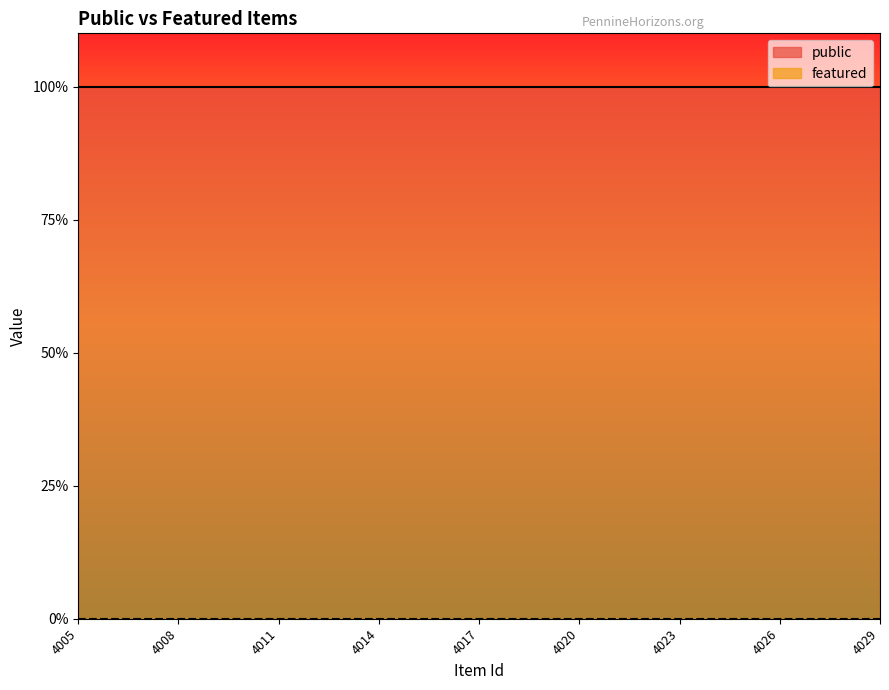

Reading left to right, what are all the values shown in this chart?

public: 1	1	1	1	1	1	1	1	1	1	1	1	1	1	1	1	1	1	1	1	1	1	1	1	1
featured: 0	0	0	0	0	0	0	0	0	0	0	0	0	0	0	0	0	0	0	0	0	0	0	0	0